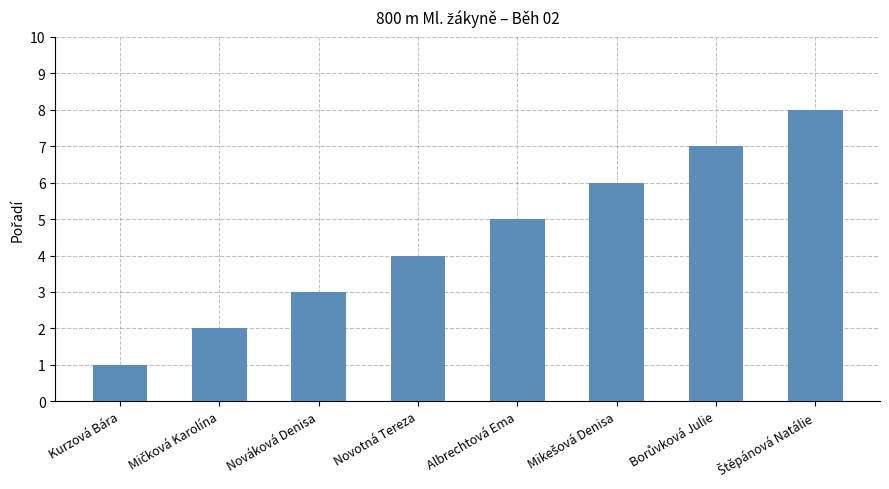

Approximately how many times larger is the value at Nováková Denisa compared to Kurzová Bára?

3.0